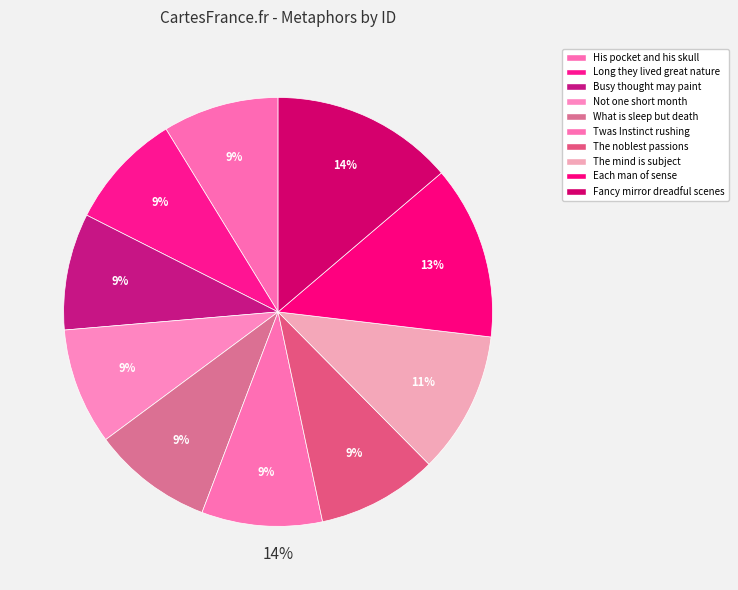

What is the smallest slice in the pie chart?

His pocket and his skull